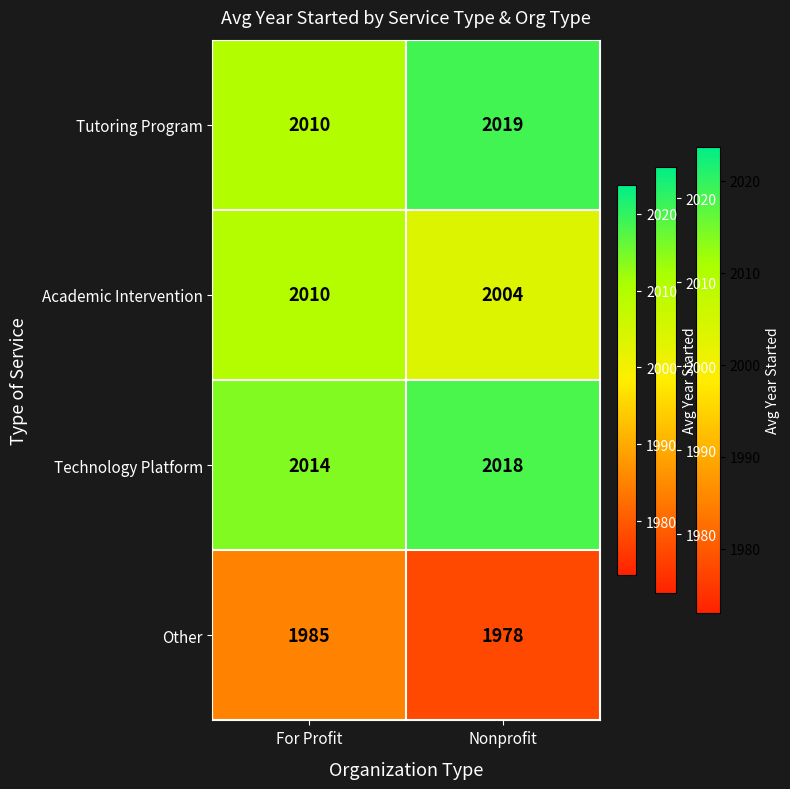

Count the number of categories in the chart.

2